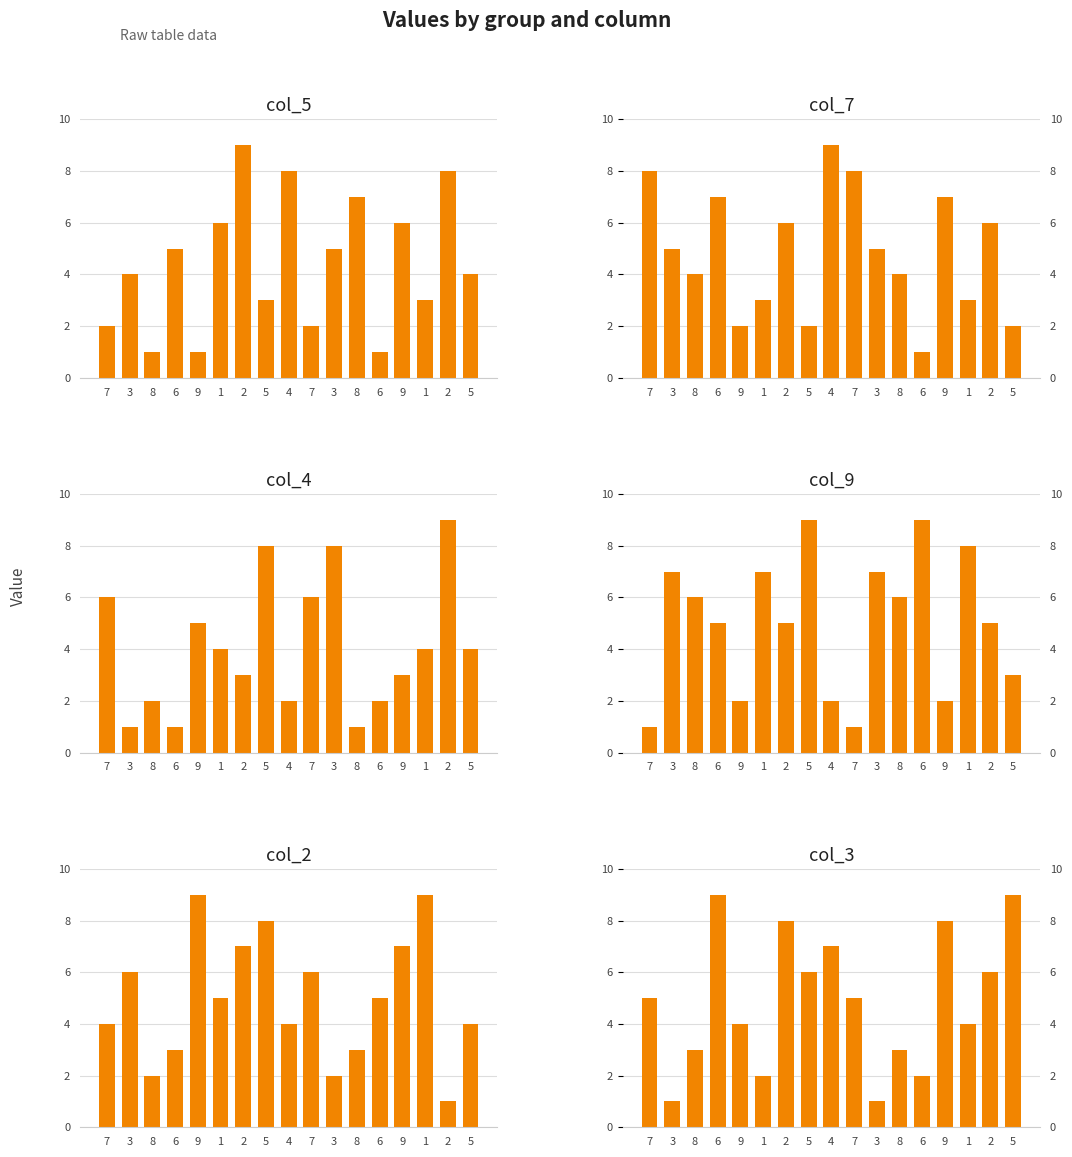

How many data points in col_2 are above 5?

7